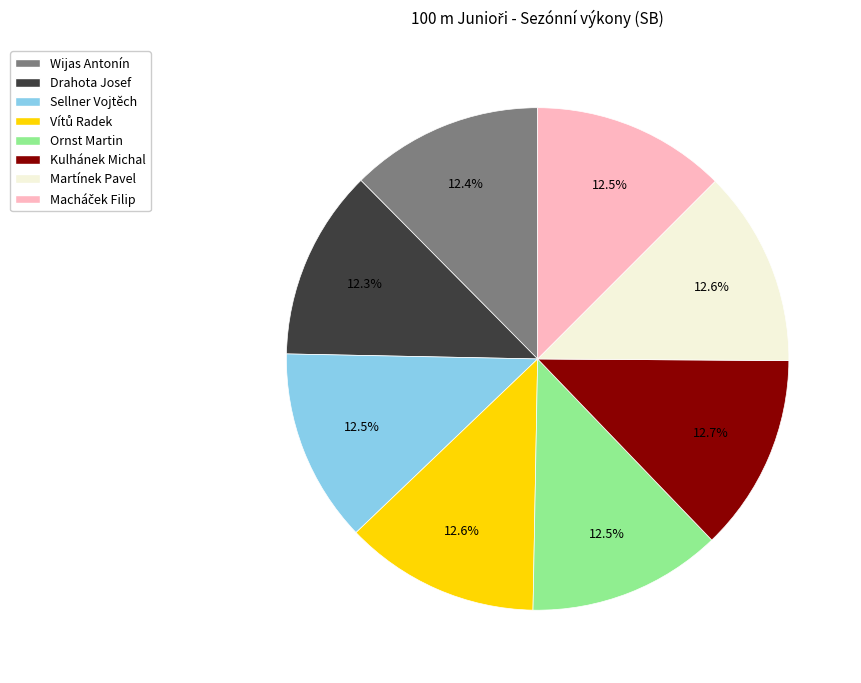

Is there any slice that represents more than half of the pie?

No